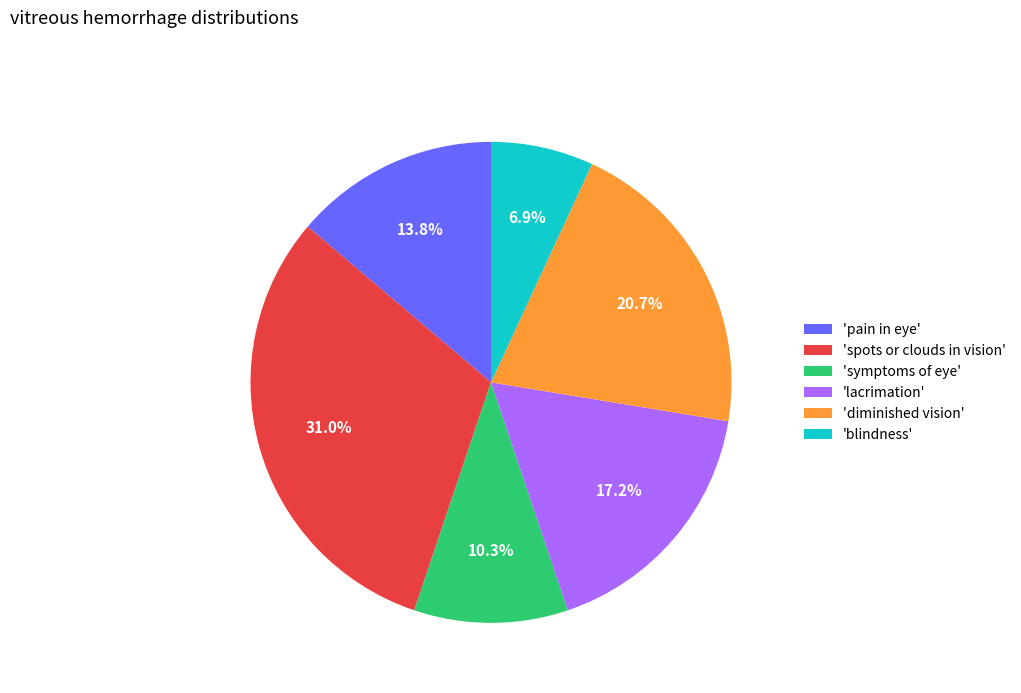

Between 'diminished vision' and 'symptoms of eye', which is larger?

'diminished vision'